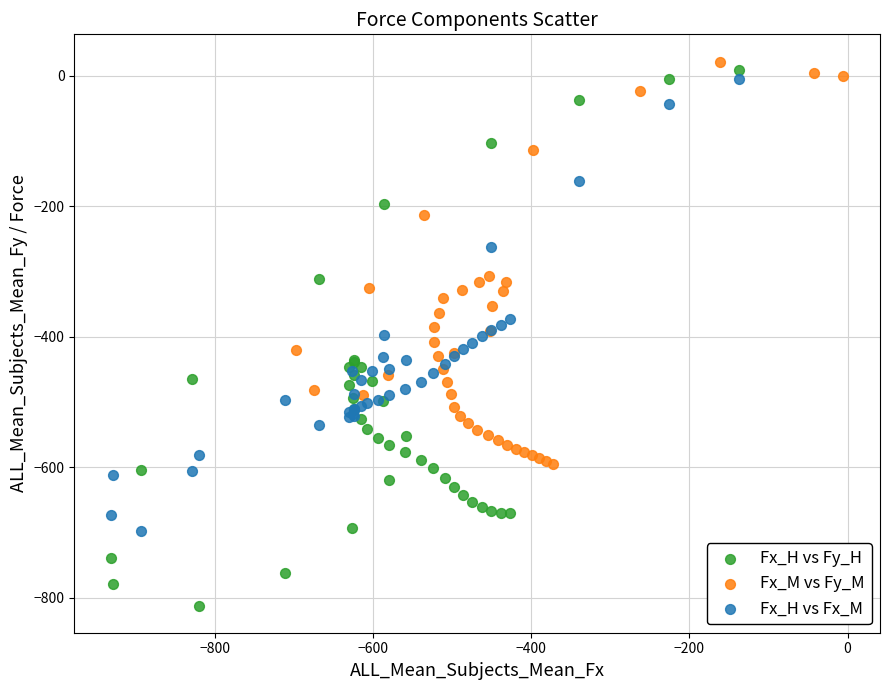

Which series reaches the minimum Y coordinate?

Fx_H vs Fy_H